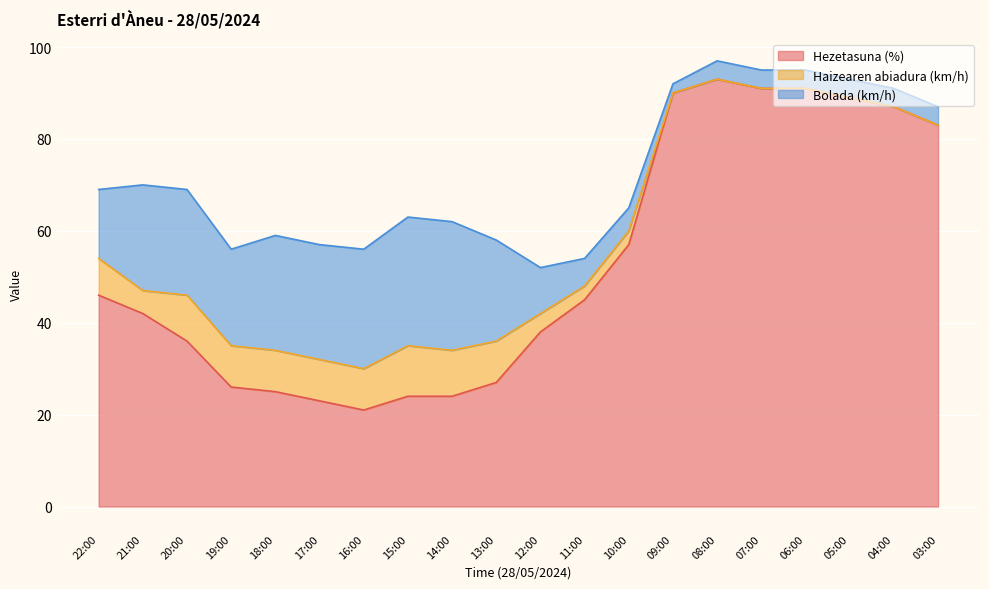

At which label is Bolada (km/h) closest to 15?

22:00